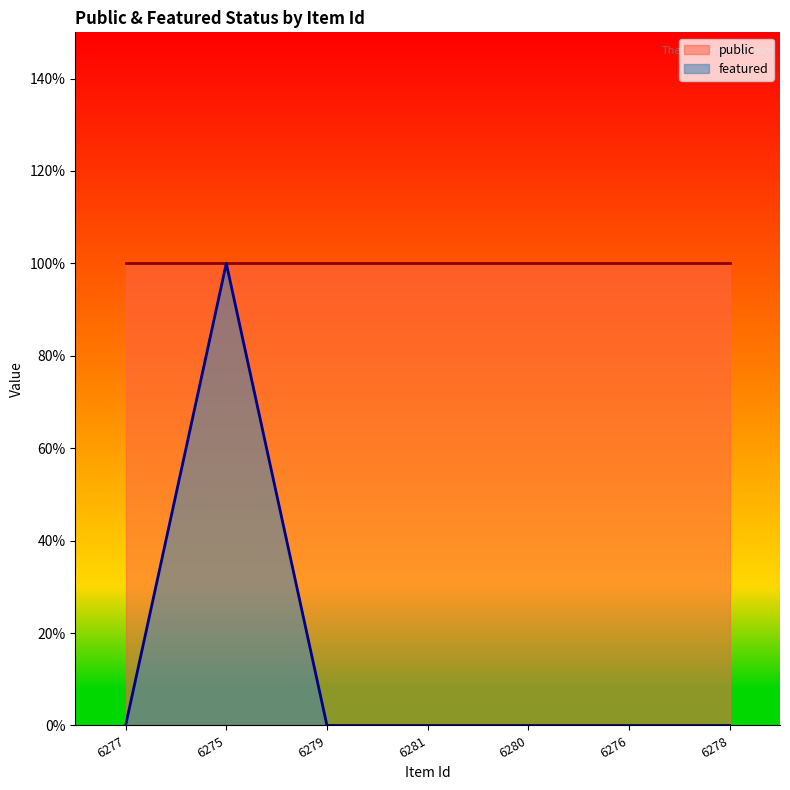

Rank the categories by value from highest to lowest.

6275, 6277, 6279, 6281, 6280, 6276, 6278